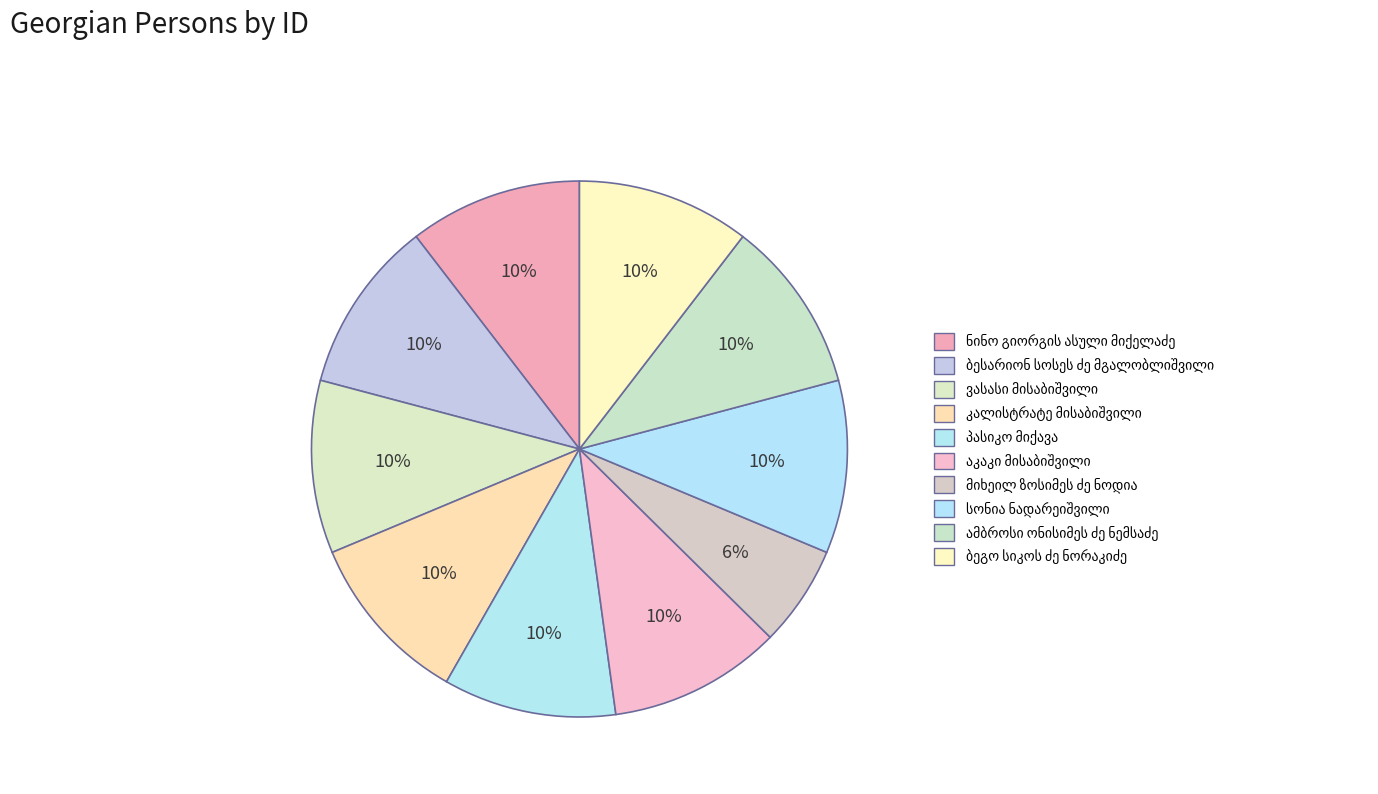

What is the total percentage of კალისტრატე მისაბიშვილი and აკაკი მისაბიშვილი?

20.9%